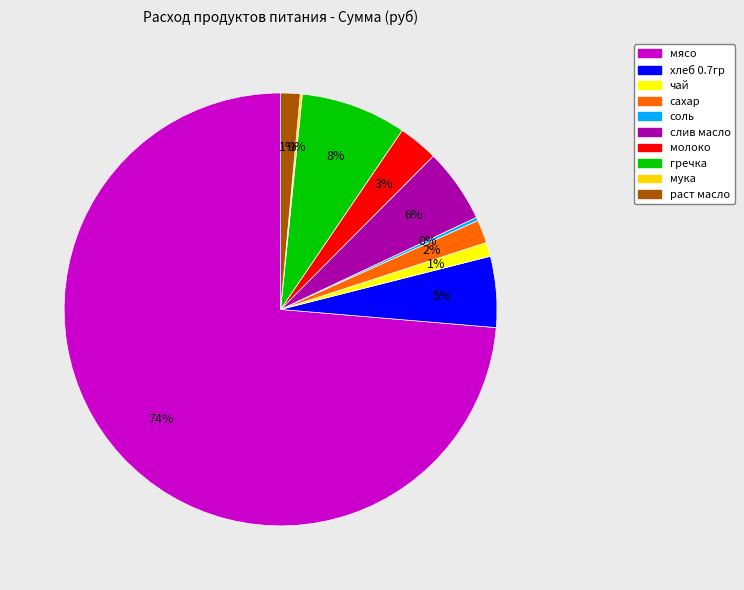

What is the smallest slice in the pie chart?

мука